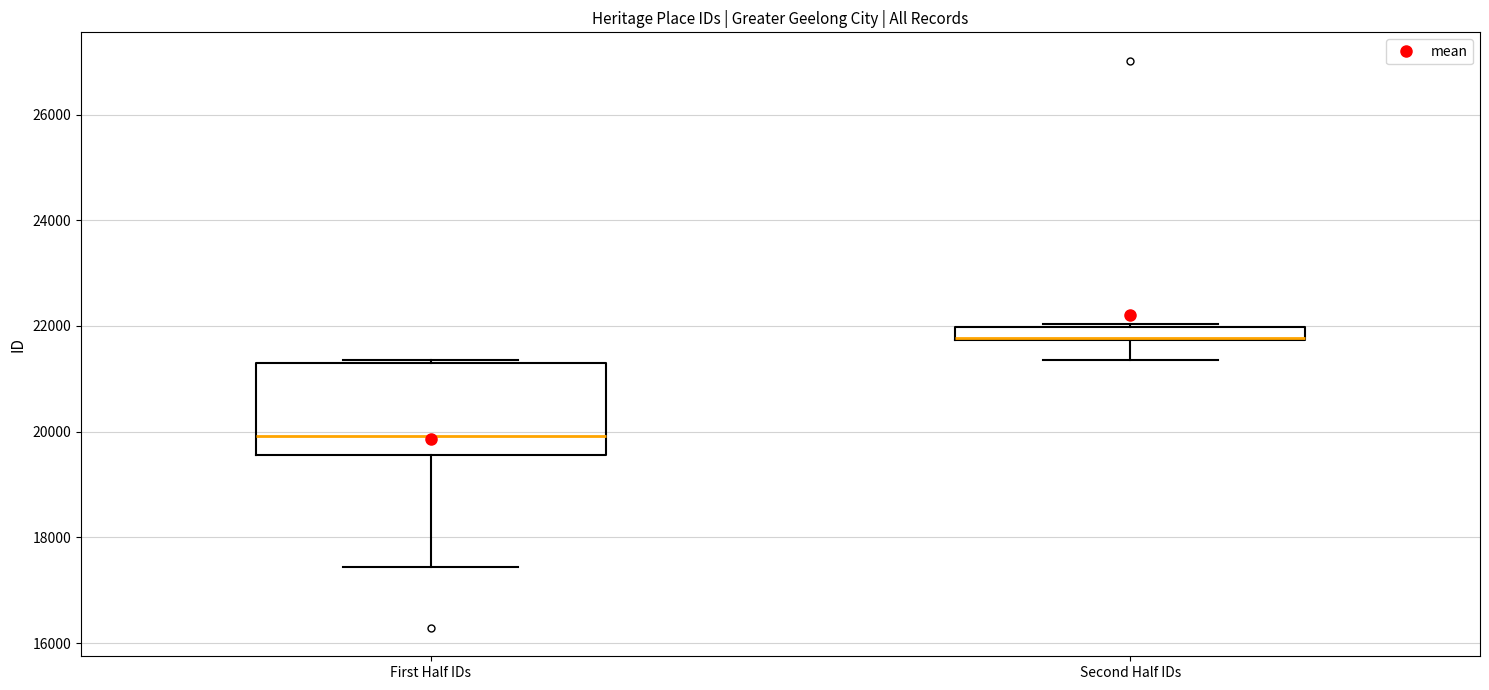

Where is the lower edge of the box for First Half IDs on the y-axis? The values are not printed on the chart, so give them approximately, as read against the axis.

19600